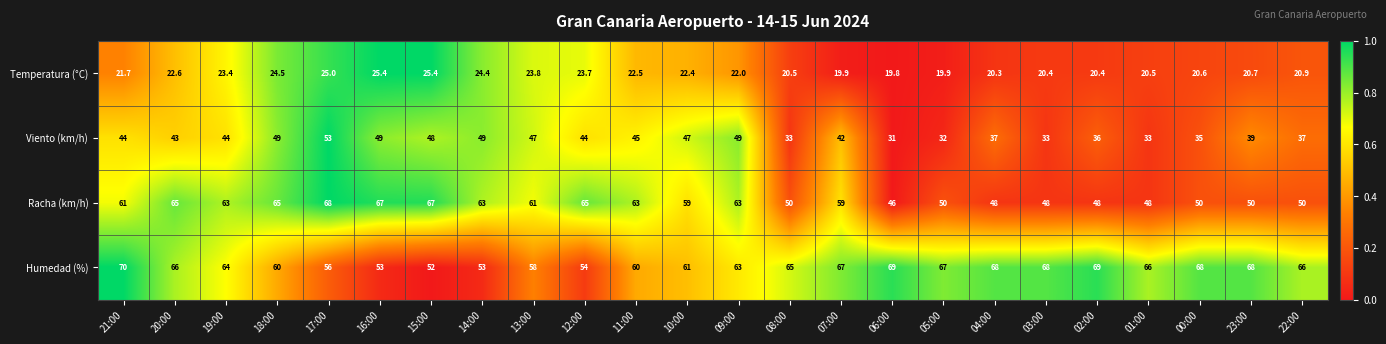

Is the value of Racha (km/h) at 10:00 greater than the value of Viento (km/h) at 18:00?

Yes